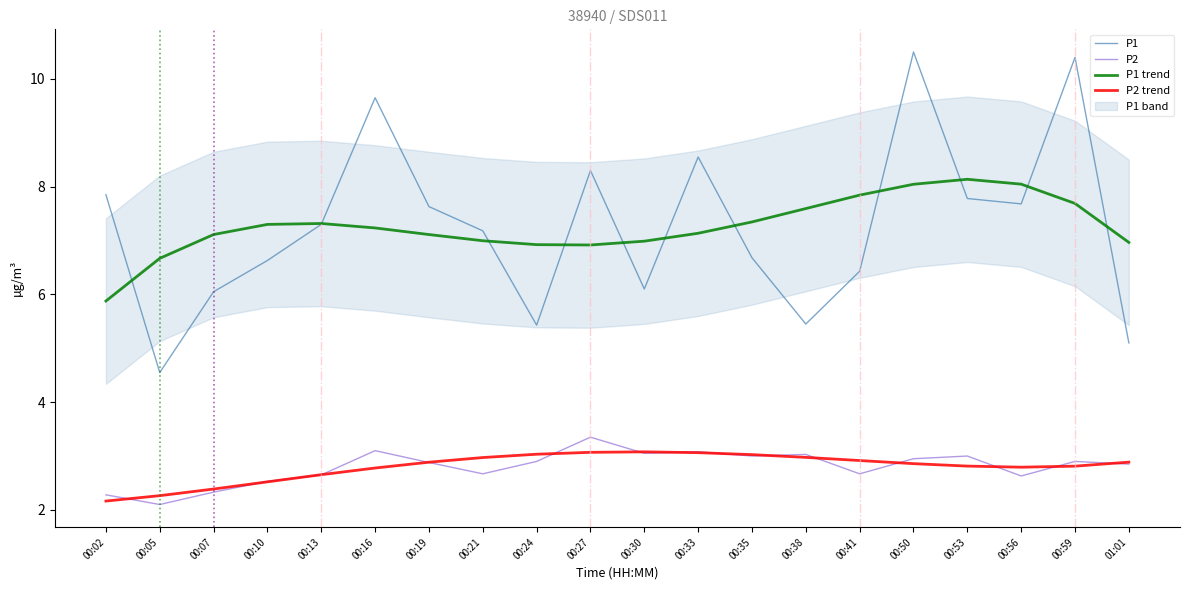

True or false: P2 has a value of 1.3 at 00:41.

False